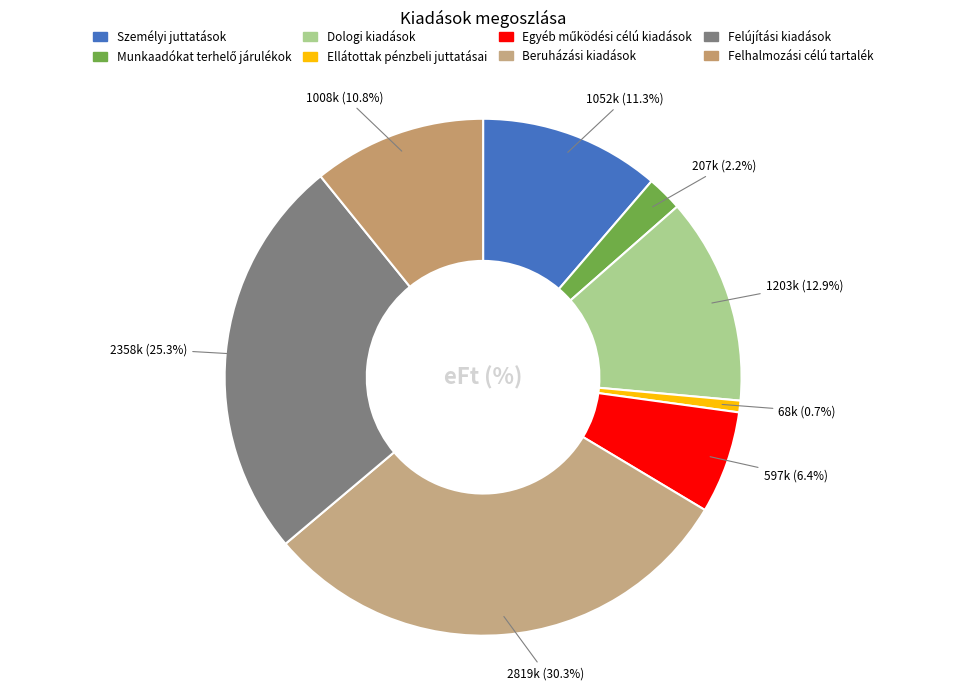

Count the number of slices in the pie.

8